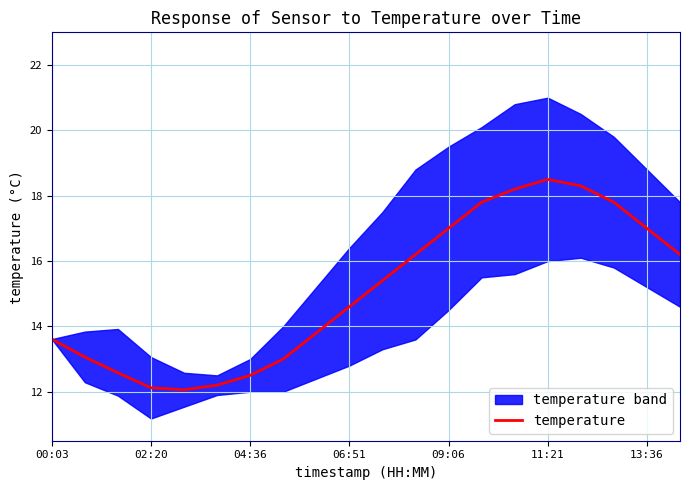

How many lines are shown in the chart?

1